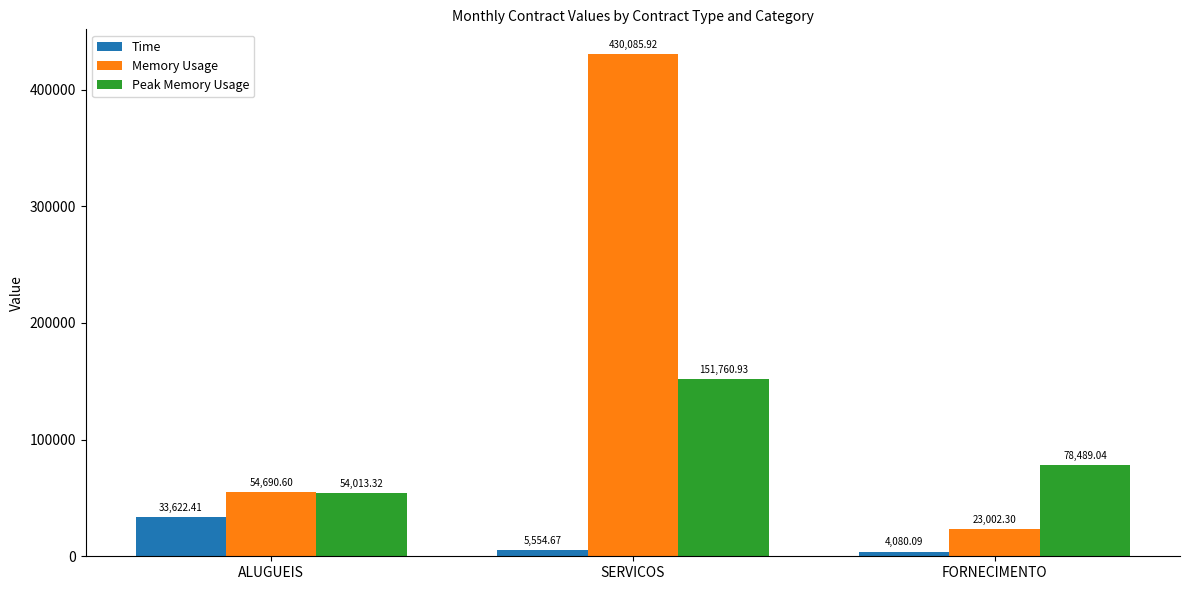

Is the value of Memory Usage at ALUGUEIS greater than the value of Time at FORNECIMENTO?

Yes